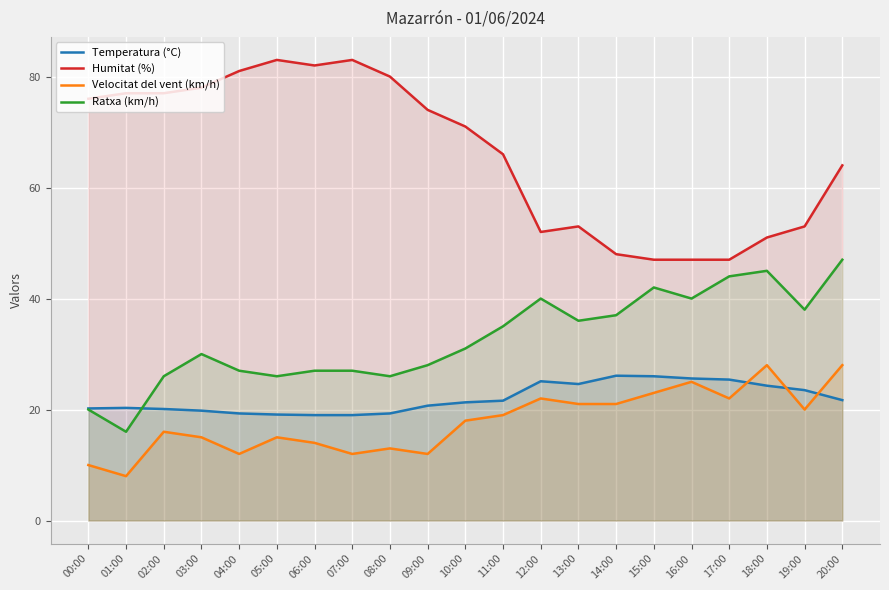

In Velocitat del vent (km/h), how many points are higher than both neighbors (excluding endpoints)?

6